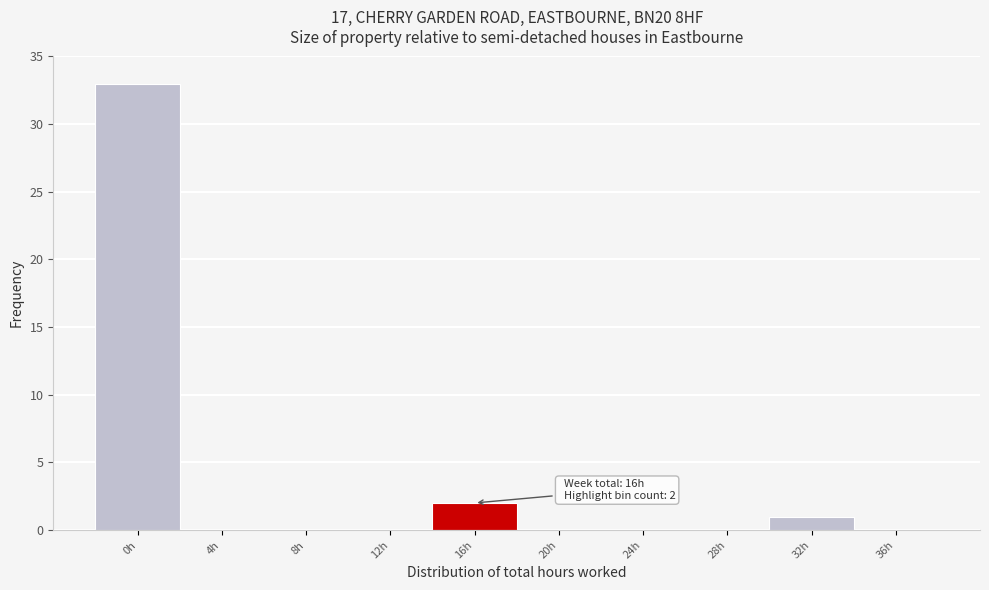

Which range on the x-axis has the tallest bar?

-2 to 2